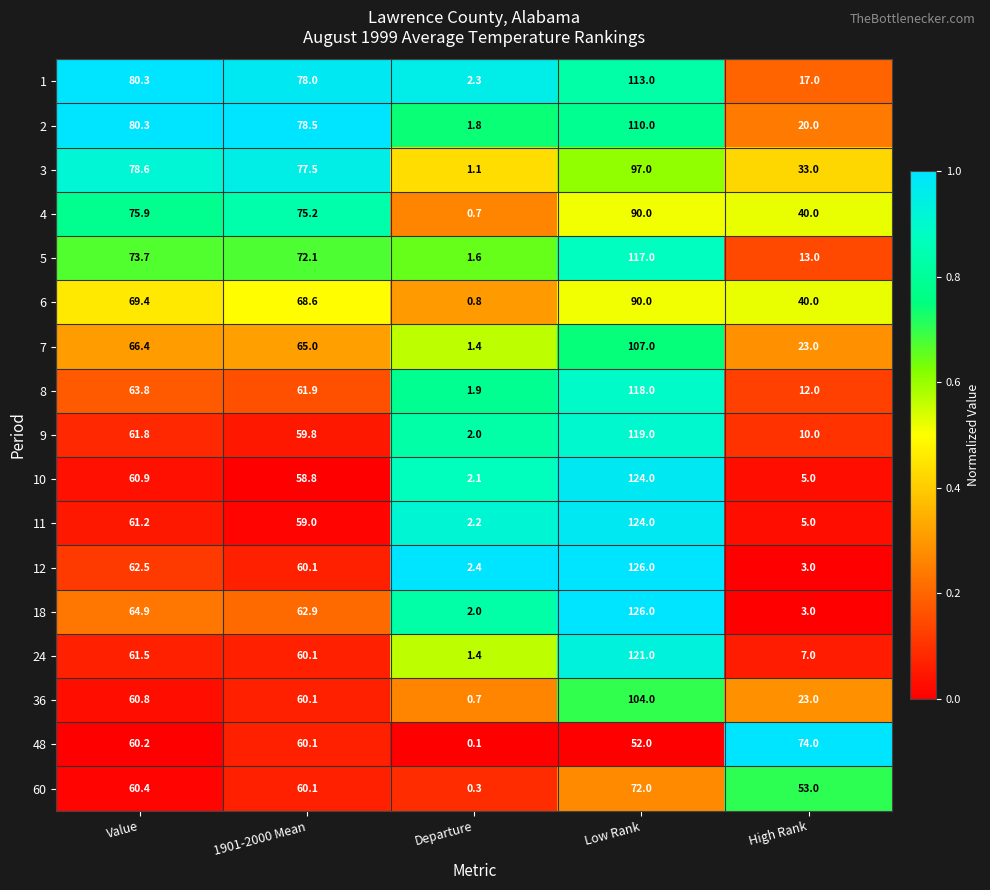

Which category has the highest value across all series?

Low Rank